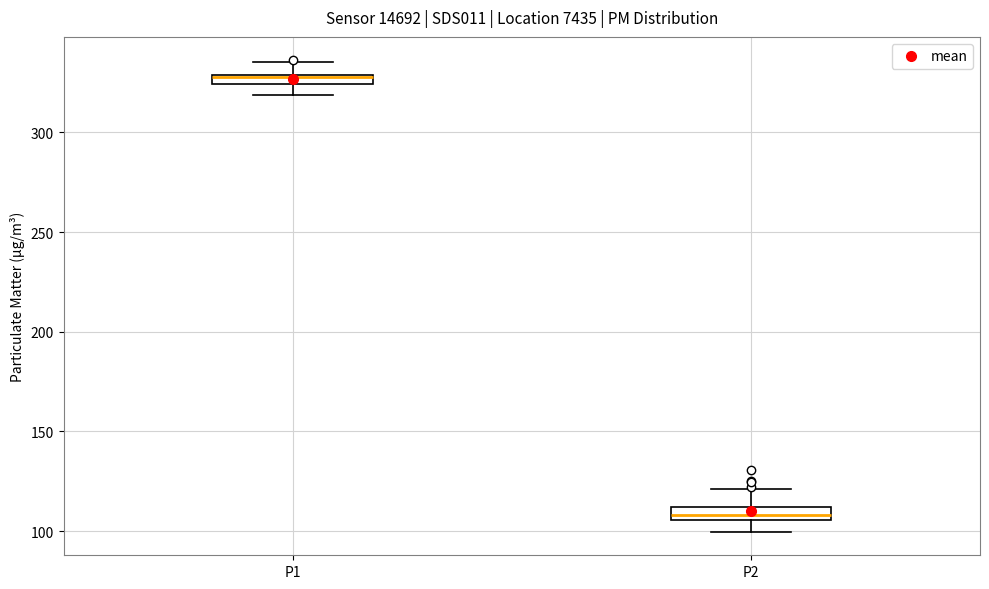

Which box has the highest median line?

P1